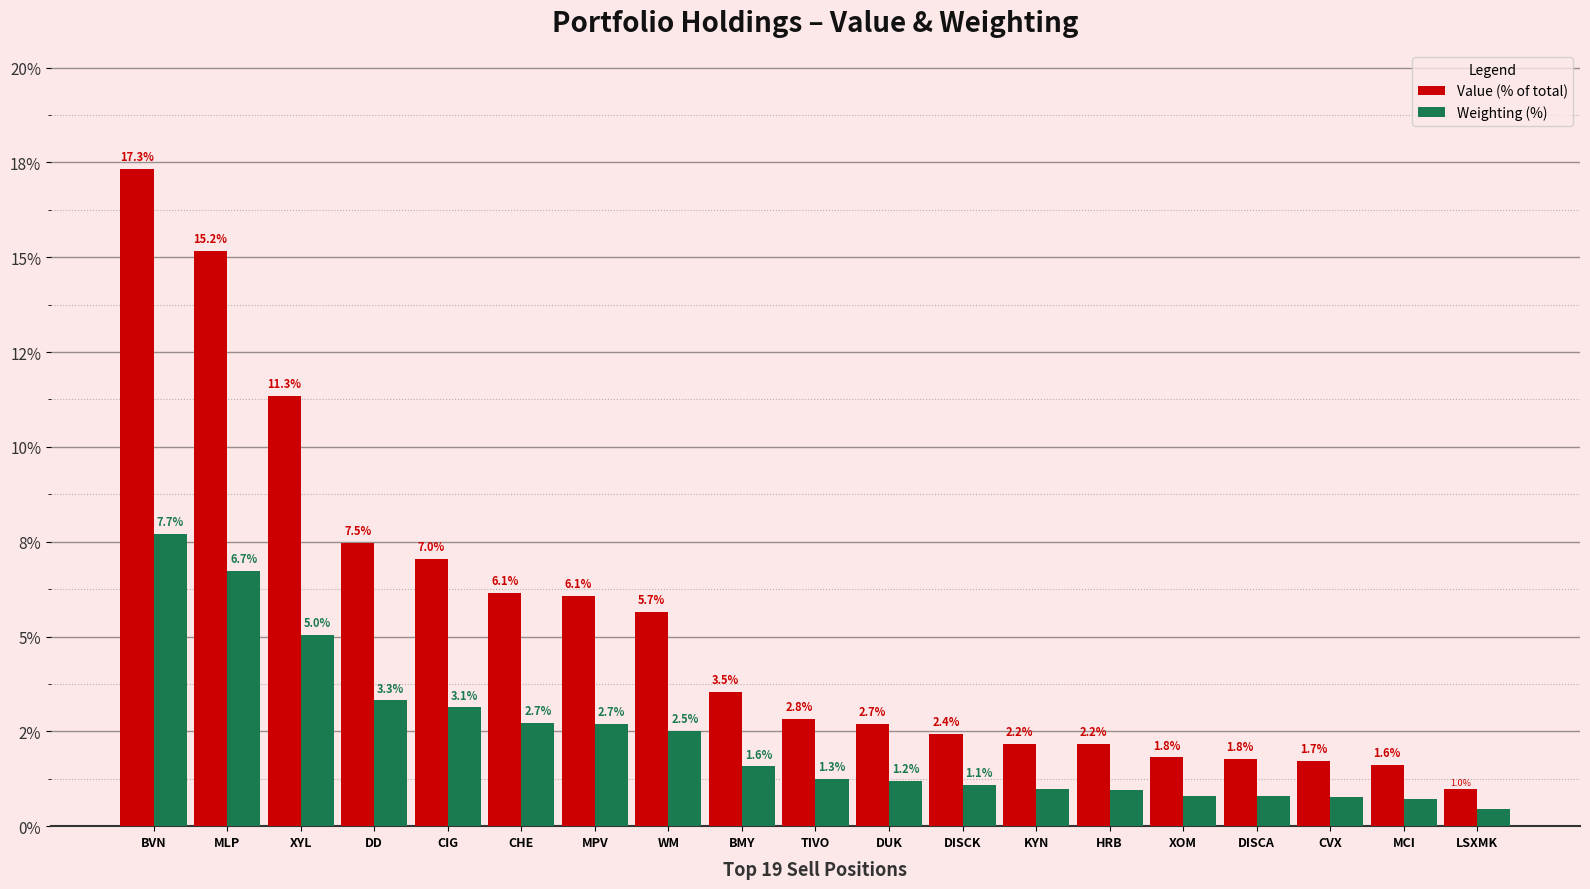

Reading right to left, what are all the values shown in this chart?

Value (% of total): LSXMK=1.0	MCI=1.6	CVX=1.7	DISCA=1.8	XOM=1.8	HRB=2.2	KYN=2.2	DISCK=2.4	DUK=2.7	TIVO=2.8	BMY=3.5	WM=5.7	MPV=6.1	CHE=6.1	CIG=7.0	DD=7.5	XYL=11.3	MLP=15.2	BVN=17.3
Weighting (%): LSXMK=0.4	MCI=0.7	CVX=0.8	DISCA=0.8	XOM=0.8	HRB=1.0	KYN=1.0	DISCK=1.1	DUK=1.2	TIVO=1.3	BMY=1.6	WM=2.5	MPV=2.7	CHE=2.7	CIG=3.1	DD=3.3	XYL=5.0	MLP=6.7	BVN=7.7